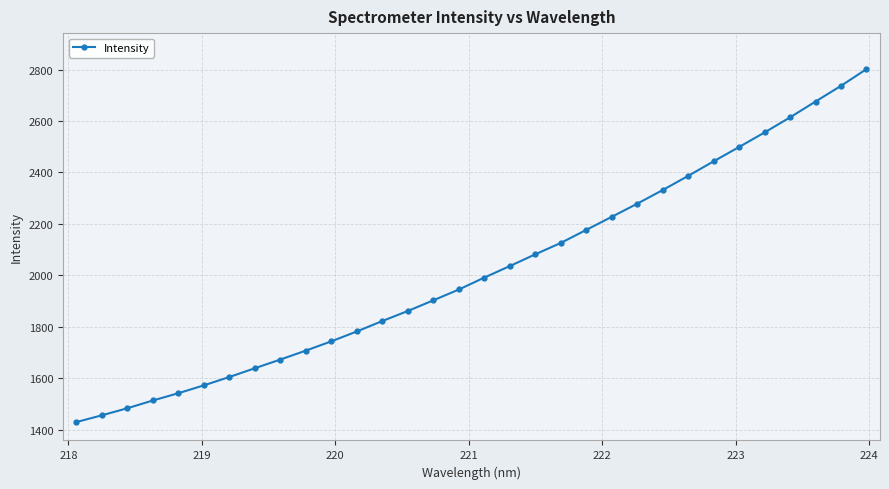

How many lines are shown in the chart?

1